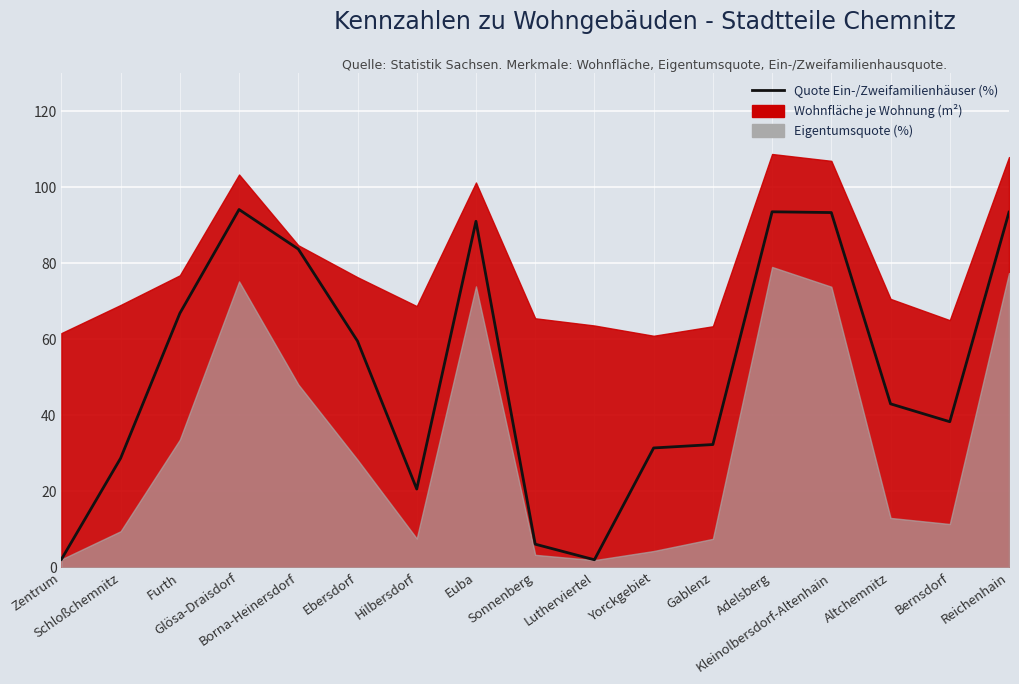

What is the maximum value shown in the chart?

94.1